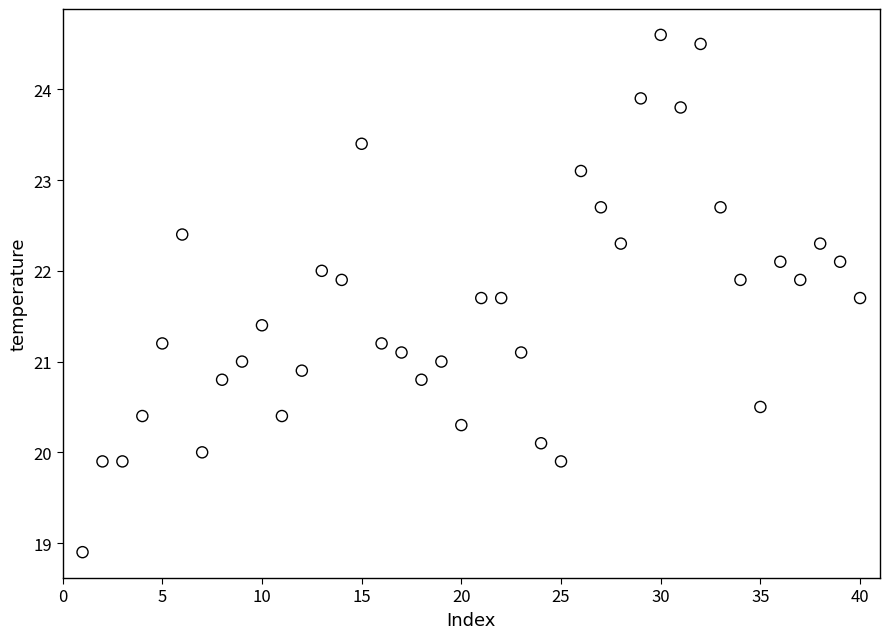

What is the range of X values (max minus min)?

39.0